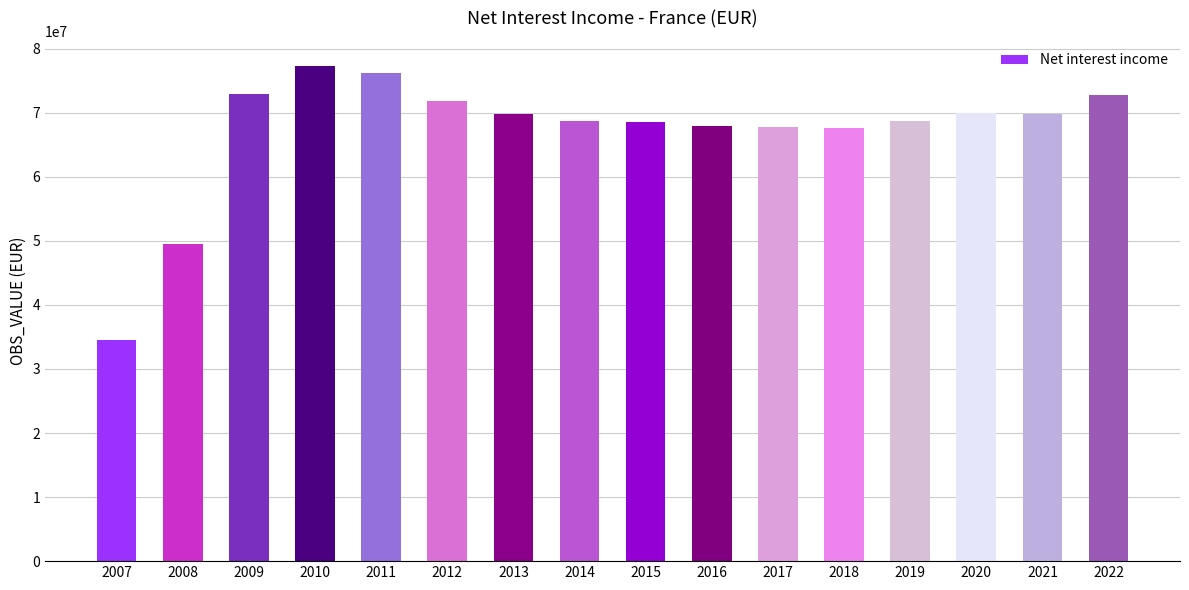

Which label corresponds to the largest value in the chart?

2010